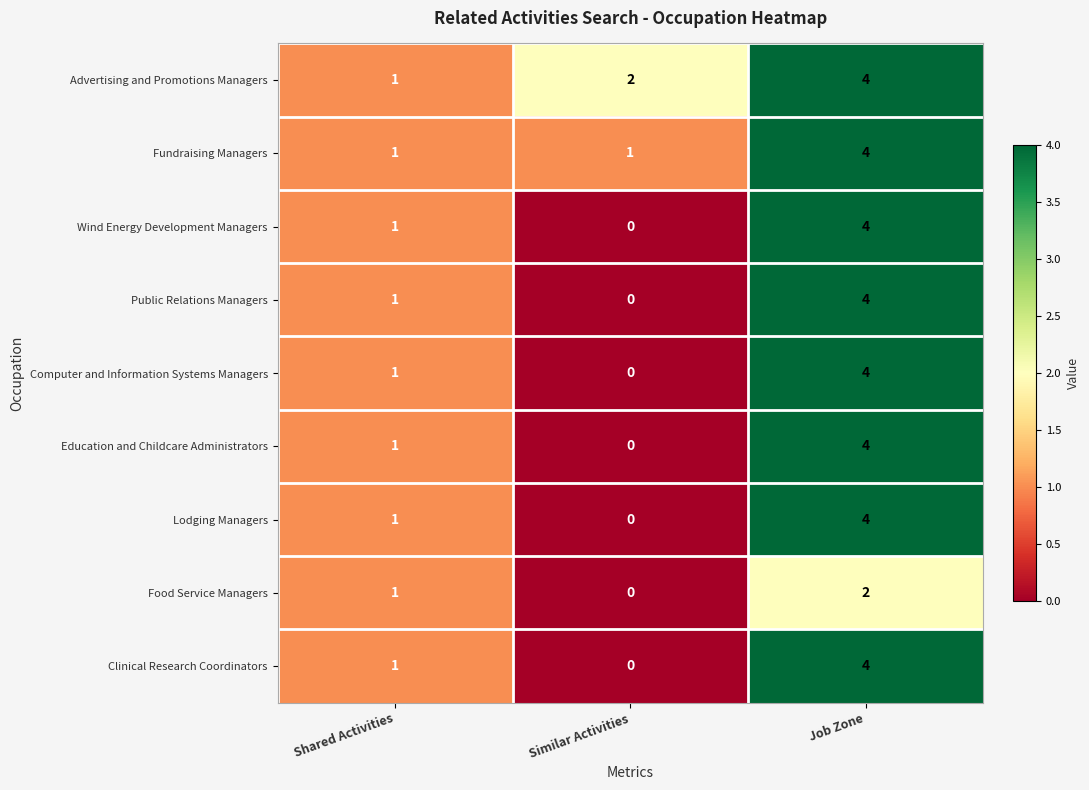

Is it true that Computer and Information Systems Managers equals 0 at Similar Activities?

True